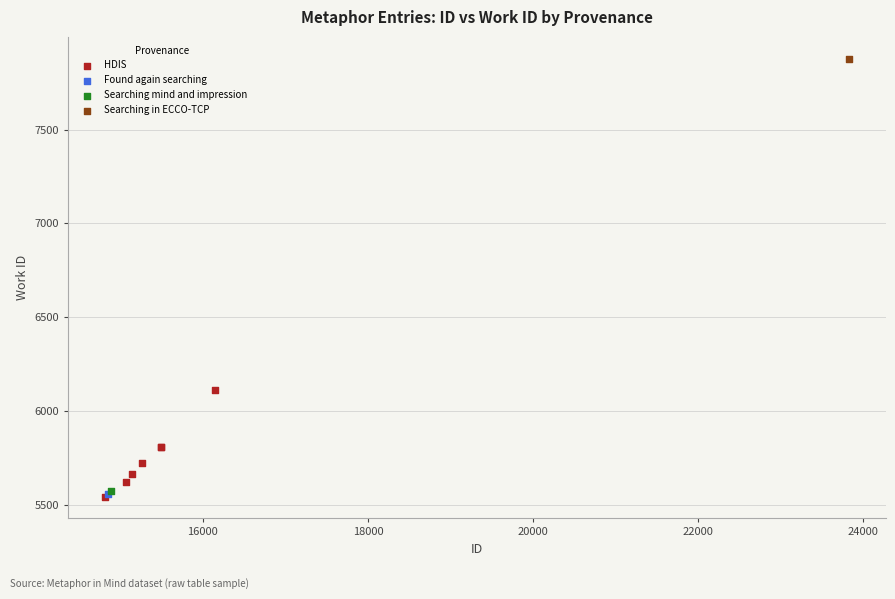

What are all the series names shown in the legend?

HDIS, Found again searching, Searching mind and impression, Searching in ECCO-TCP